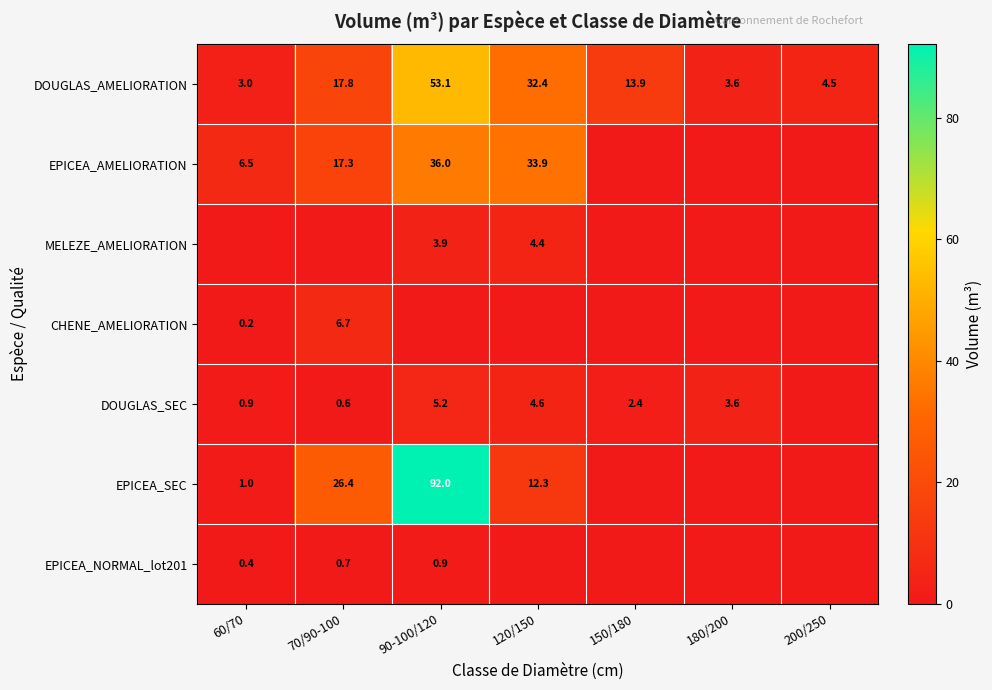

At which category does the chart reach its minimum across all series?

150/180